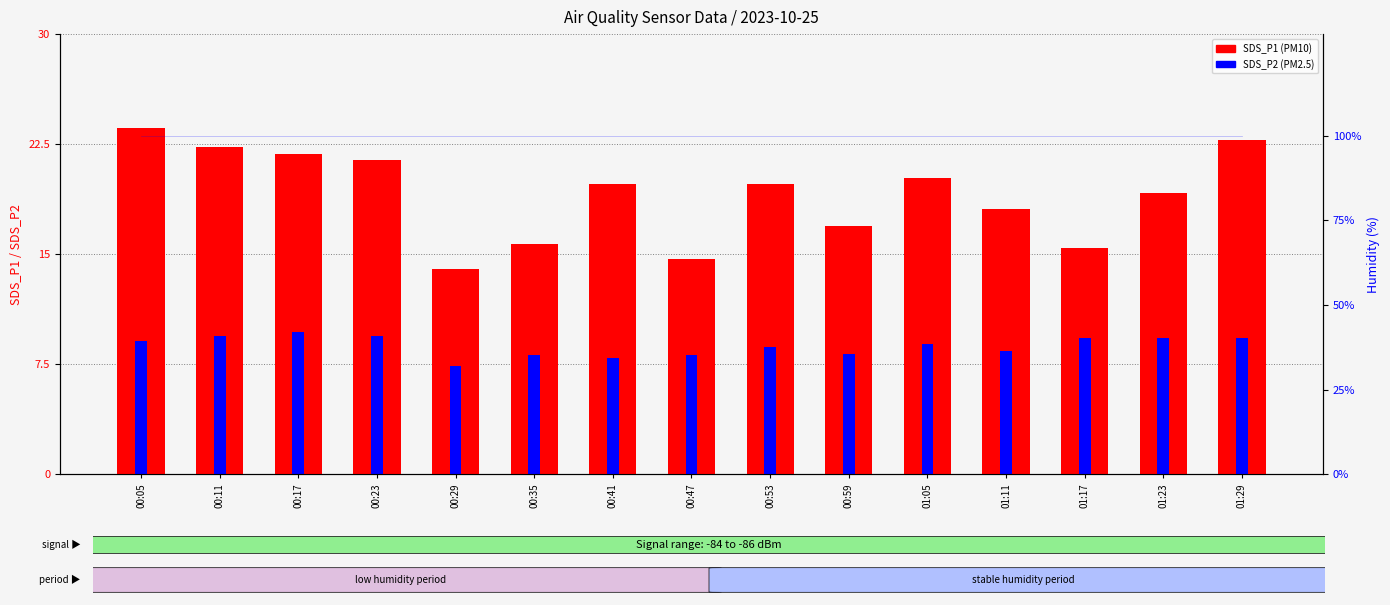

What is the difference between the second highest and second lowest values in the SDS_P2 series?

1.5